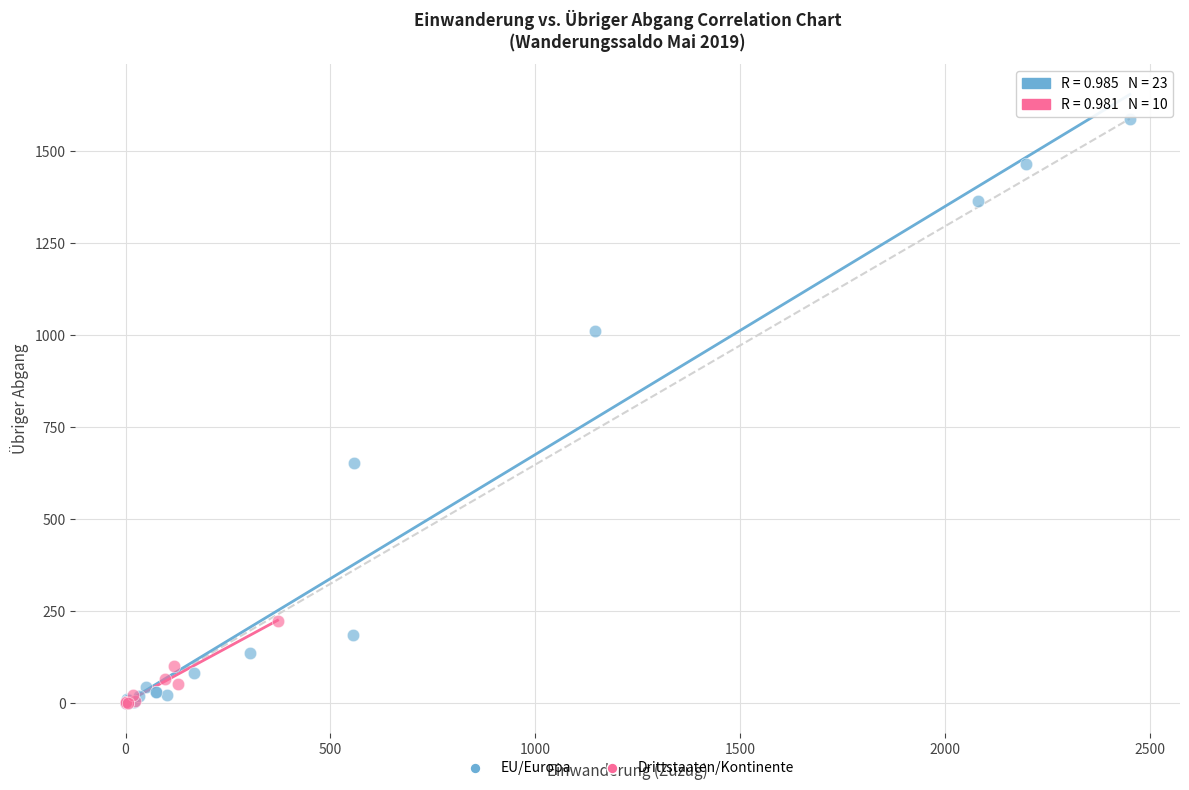

Which series has the largest Y range (max minus min)?

EU/Europa